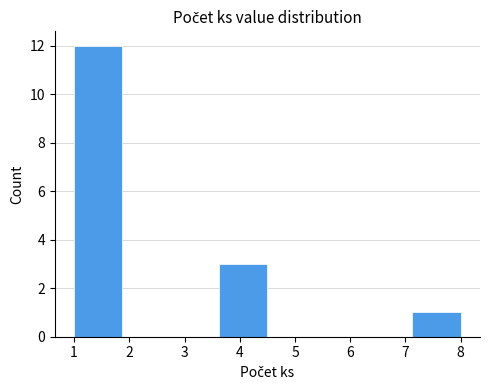

Over which range of the x-axis is the bar tallest?

1.0 to 1.9